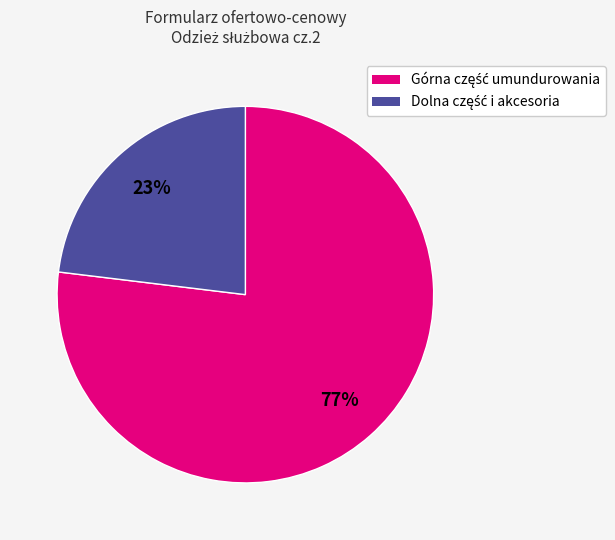

Is there a majority slice in this chart?

Yes